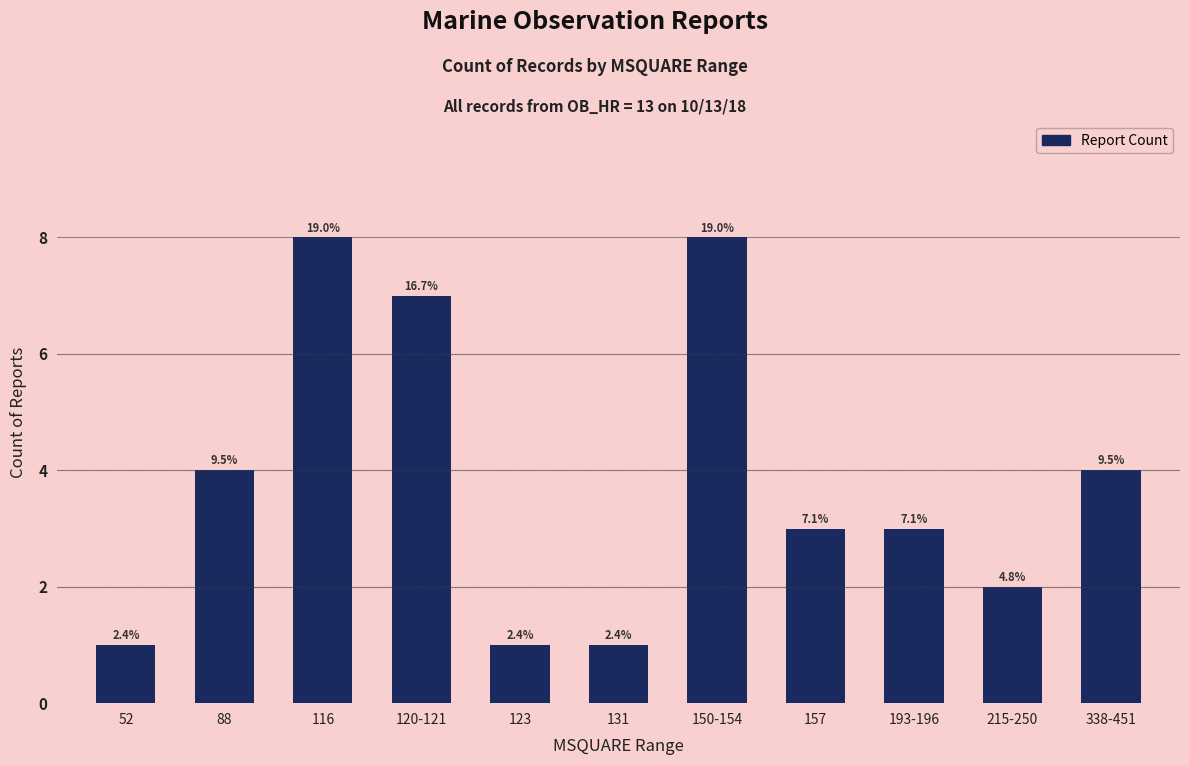

True or false: the data shows 4 at 88.

True